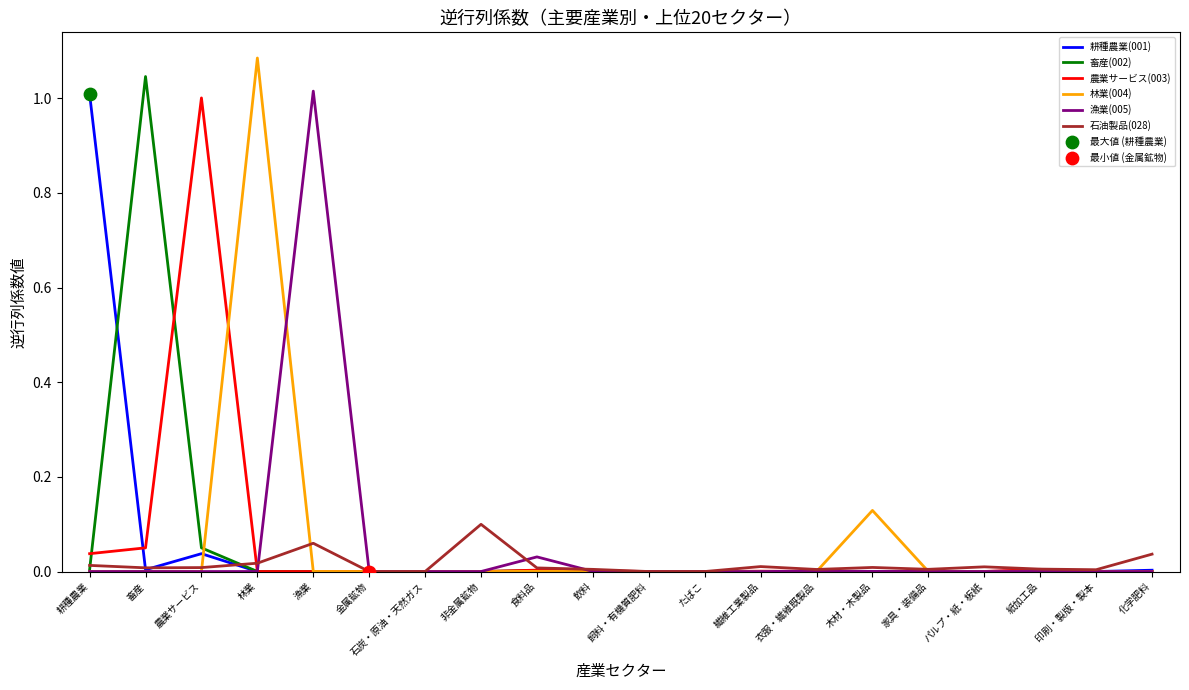

Is it true that 耕種農業(001) equals 0.0 at 食料品?

True